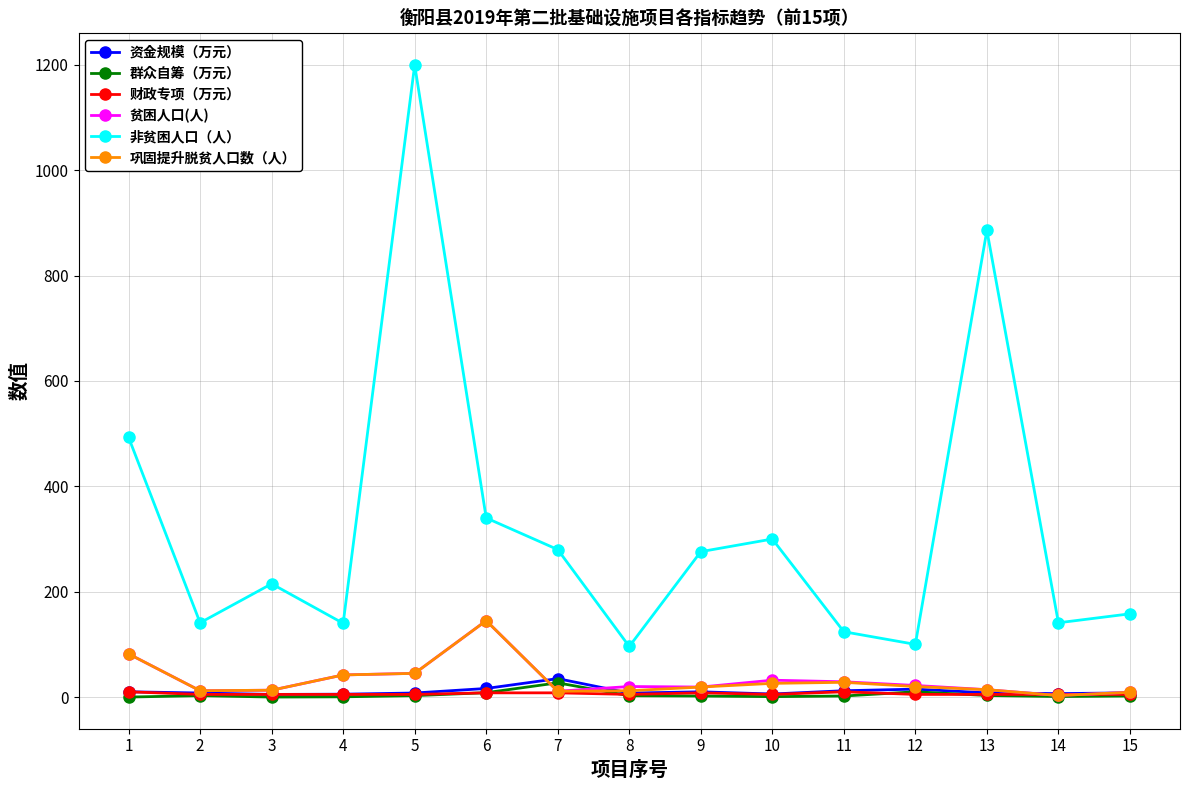

What is the minimum value for 非贫困人口（人）?

96.0